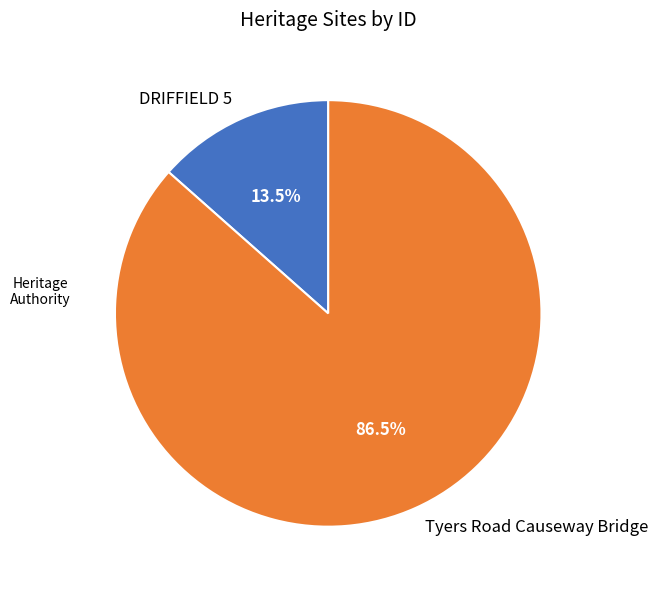

Is it true that DRIFFIELD 5 is 6% of the pie?

False